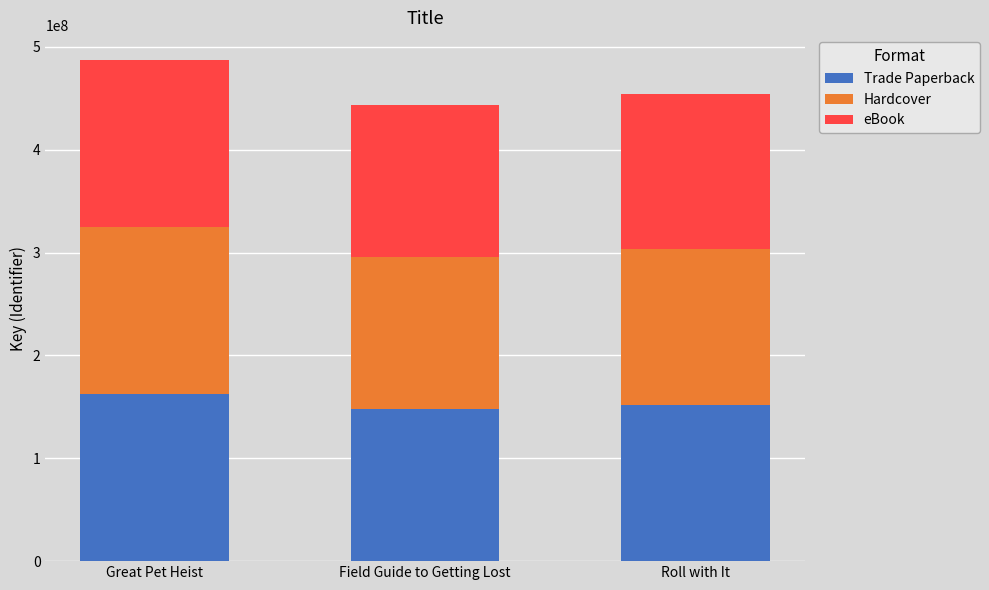

How many data points does each series have?

3